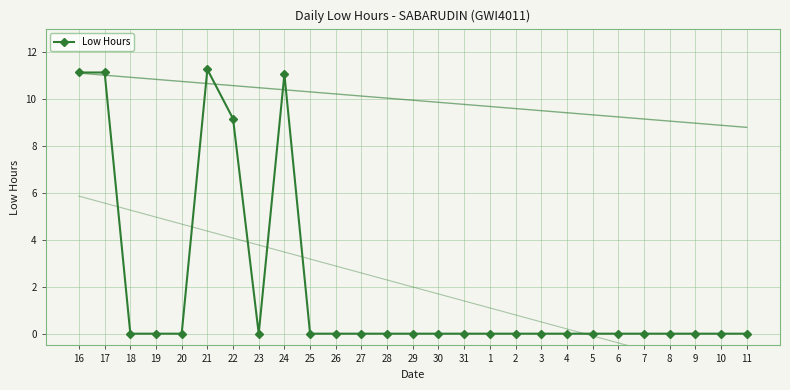

Between 7 and 17, which is larger?

17